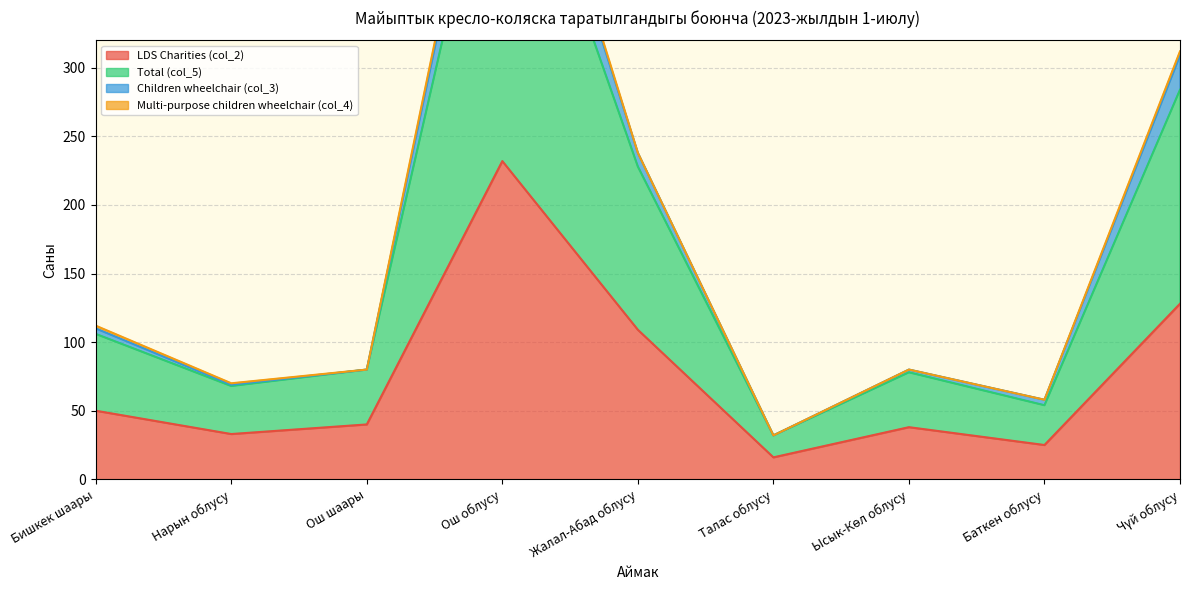

Is it true that LDS Charities (col_2) equals 25 at Баткен облусу?

True